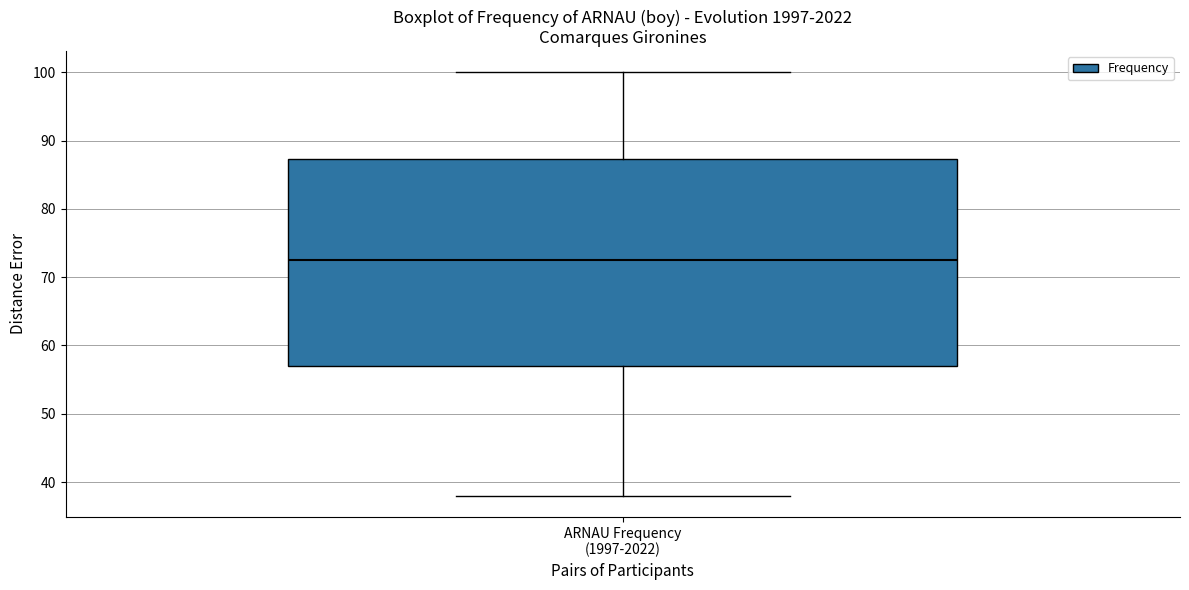

Read this box plot against the y-axis: the position of the median line, the range covered by the box, and the ends of both whiskers. The values are not printed on the chart, so give them approximately, as read against the axis.

median 73, box 57 to 87, whiskers 38 to 100